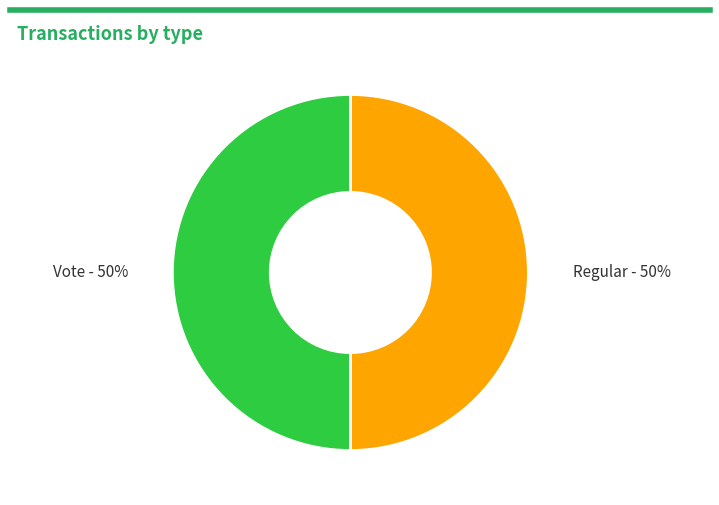

Is the sum of Vote and Regular greater than half?

Yes